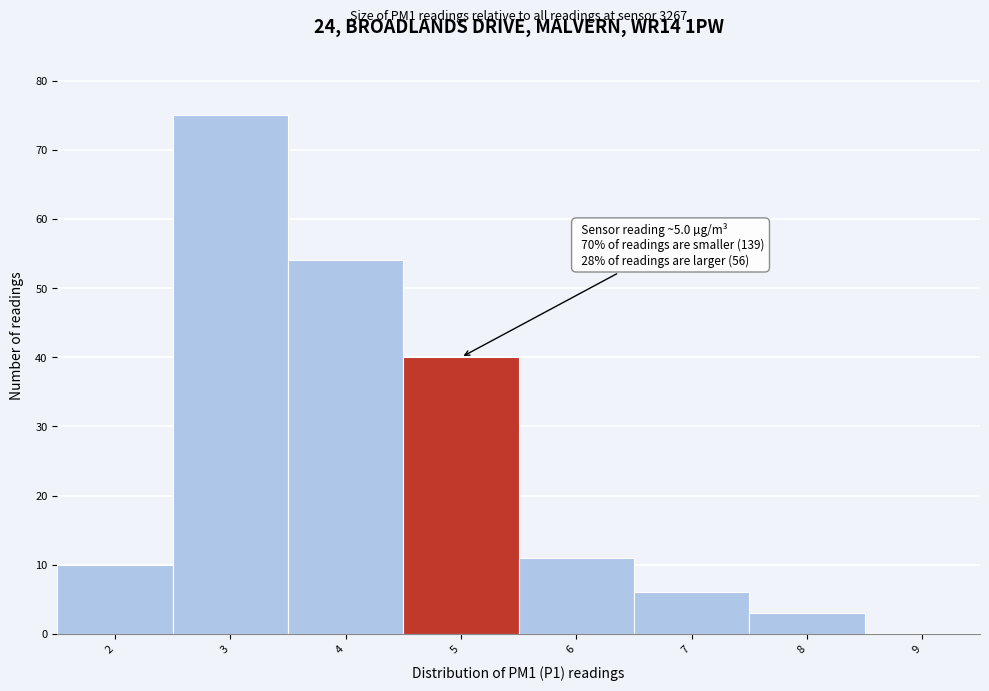

Reading left to right, extract all data points from this chart.

2=10	3=75	4=54	5=40	6=11	7=6	8=3	9=0